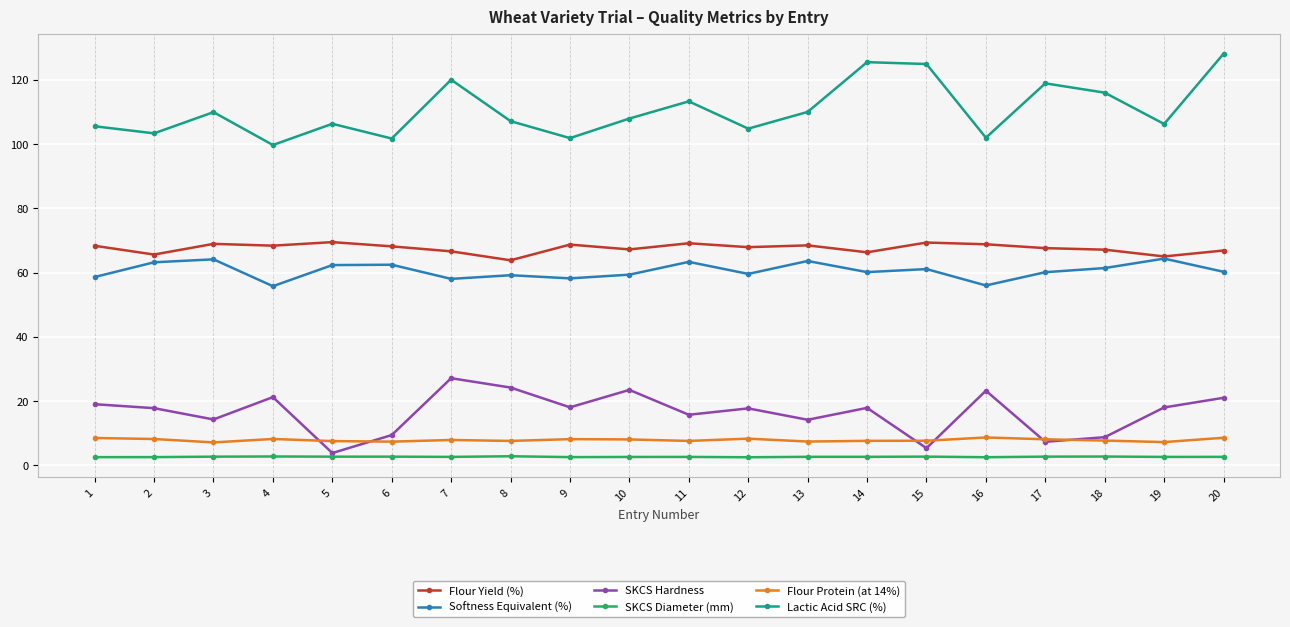

Which category has the highest value across all series?

20